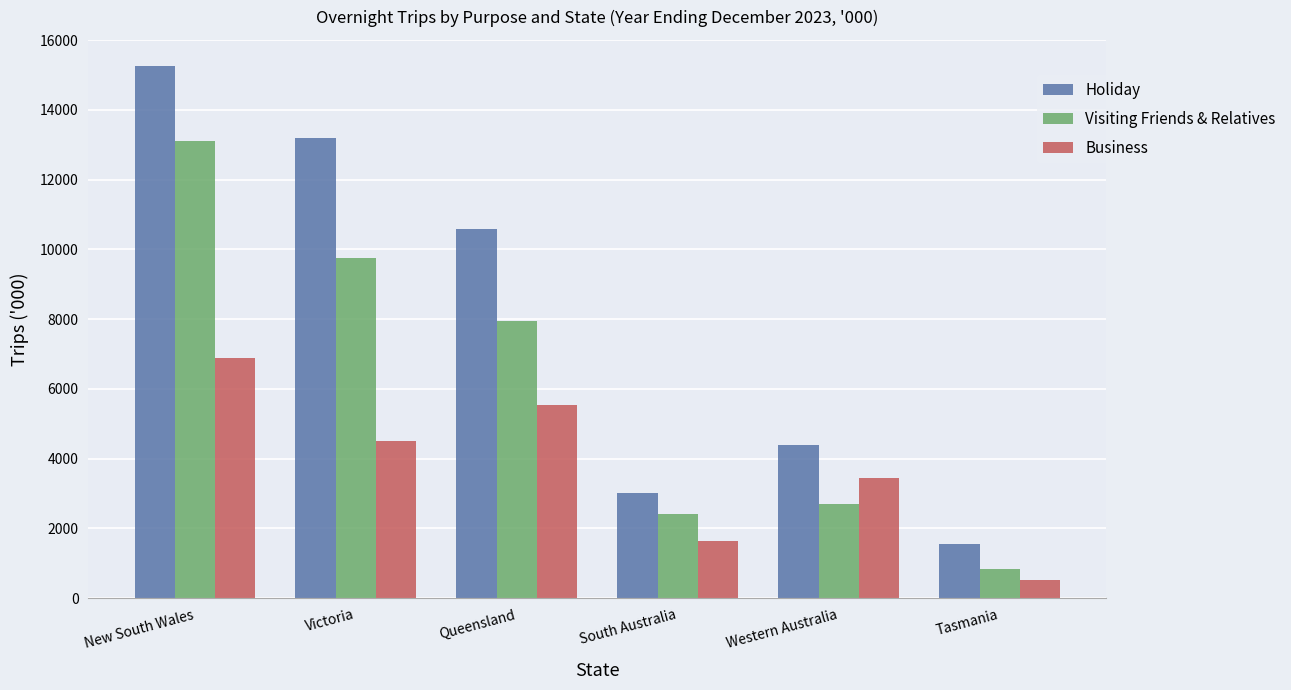

At which label does Visiting Friends & Relatives reach its minimum?

Tasmania